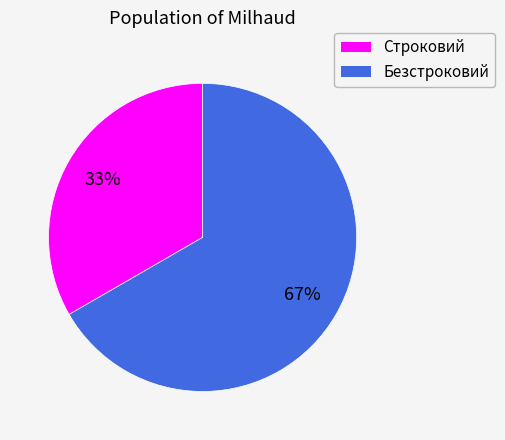

Combined, do Безстроковий and Строковий account for over 50%?

Yes